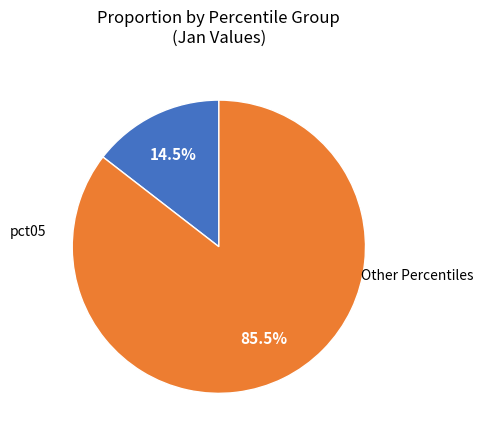

Does any single category account for the majority?

Yes